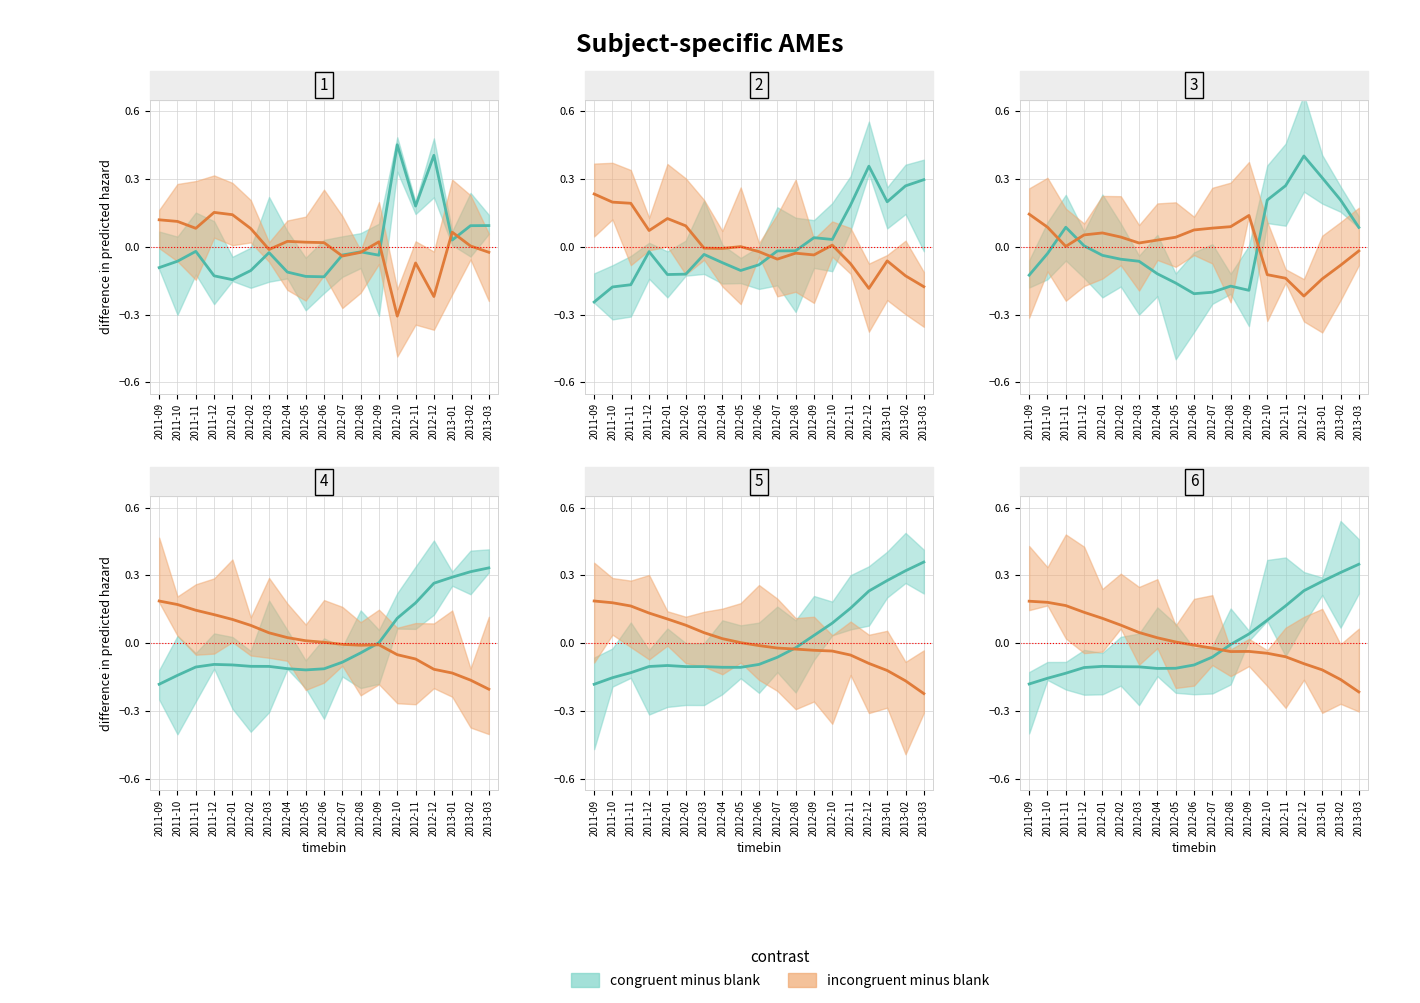

Count the number of categories in the chart.

19